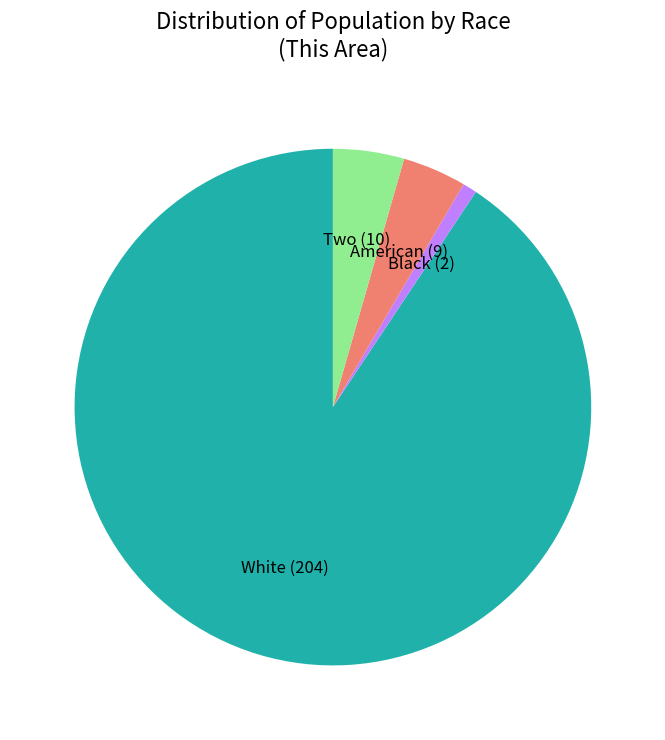

Does any single category account for the majority?

Yes